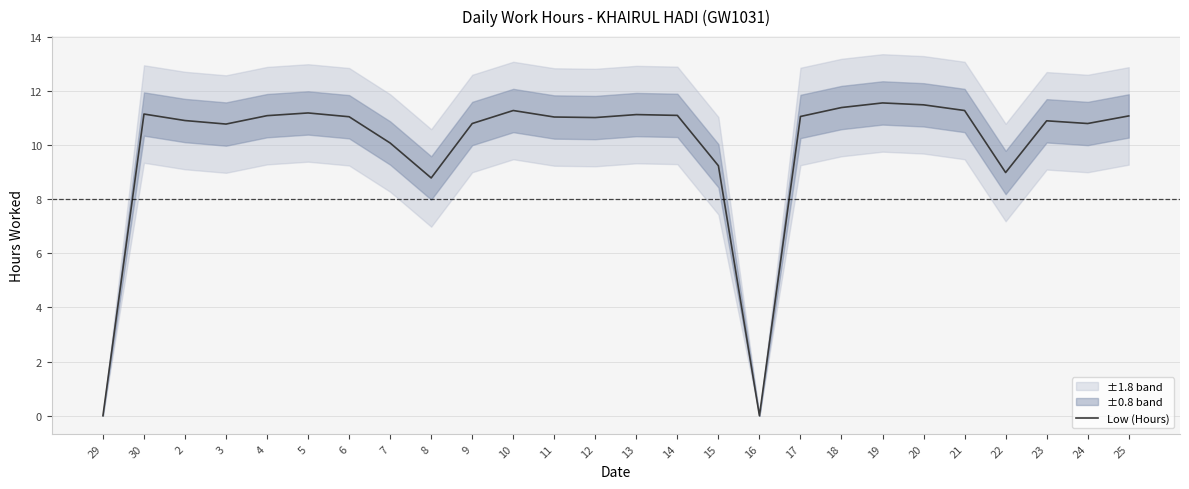

Rank the categories by value from highest to lowest.

19, 20, 18, 10, 21, 5, 30, 13, 14, 4, 25, 17, 6, 11, 12, 2, 23, 9, 24, 3, 7, 15, 22, 8, 29, 16